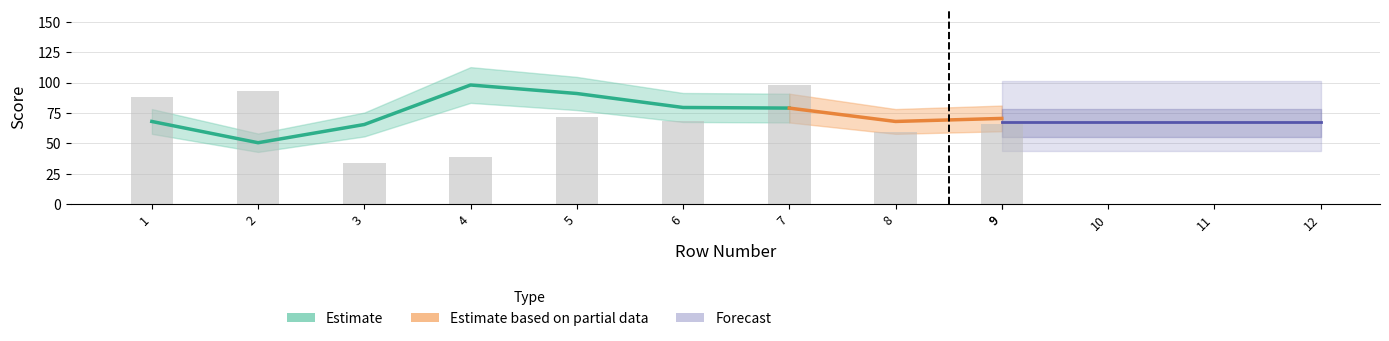

Are the bars horizontal?

No